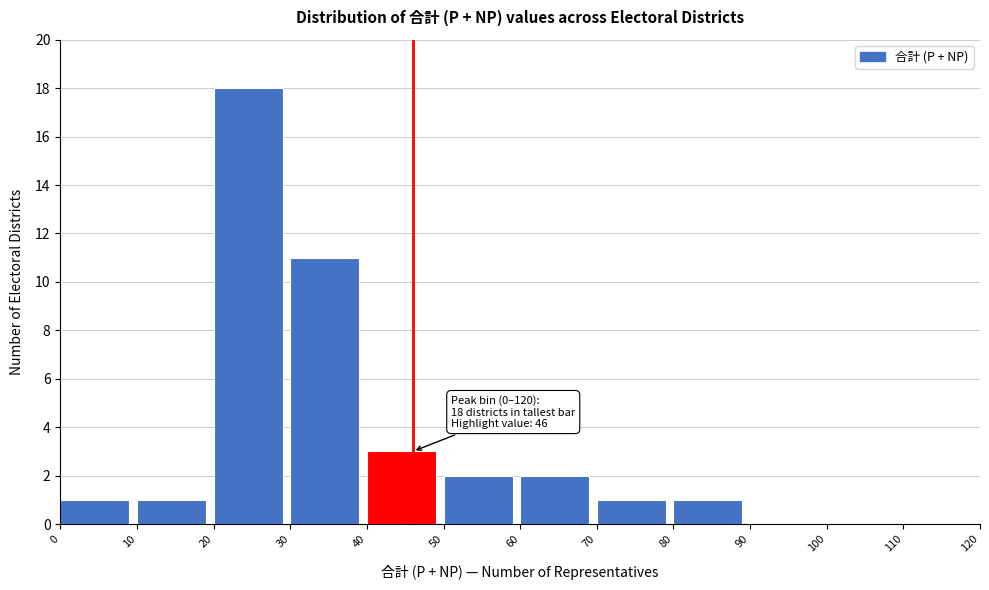

Over which range of the x-axis is the bar tallest?

20 to 30